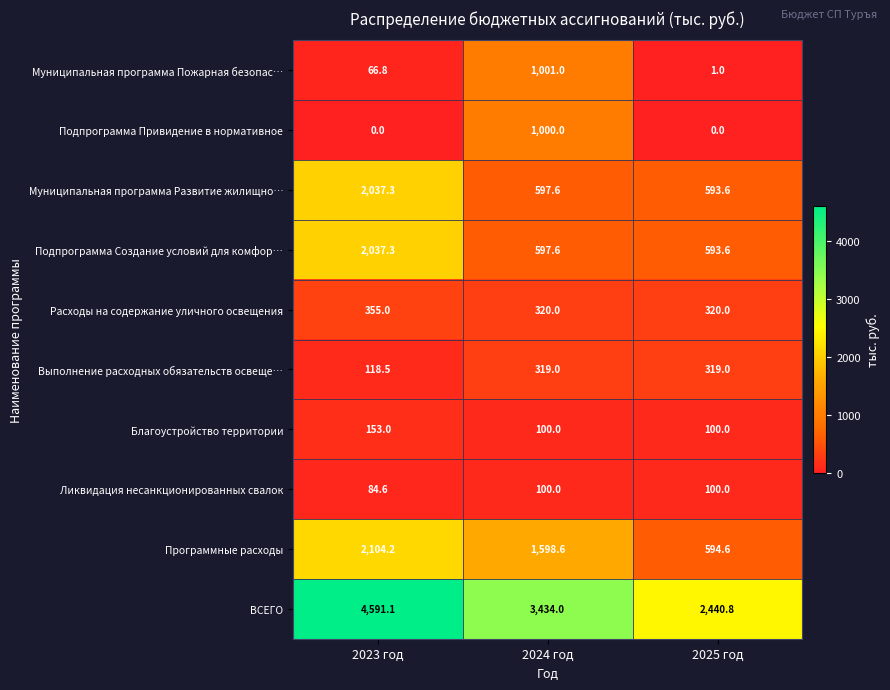

What is the sum of the Программные расходы values at 2023 год and 2025 год?

2698.8